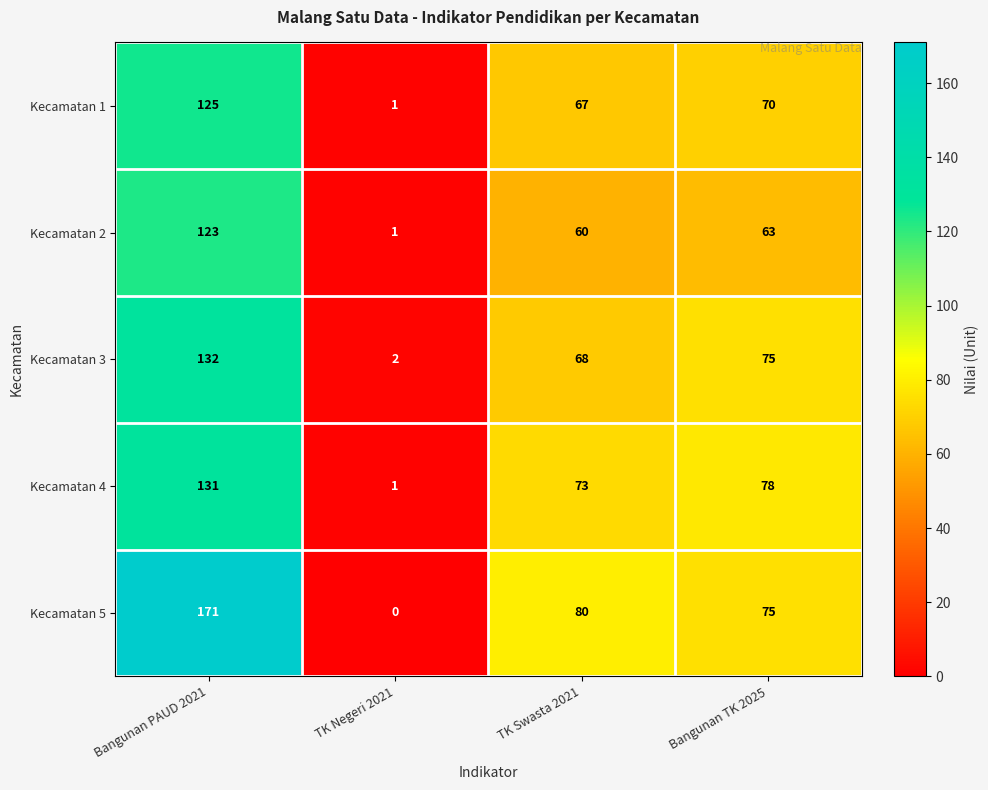

Which series changed the most between Bangunan PAUD 2021 and Bangunan TK 2025?

Kecamatan 5